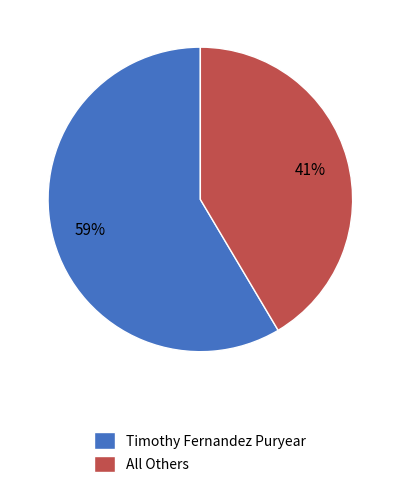

Count the number of slices in the pie.

2